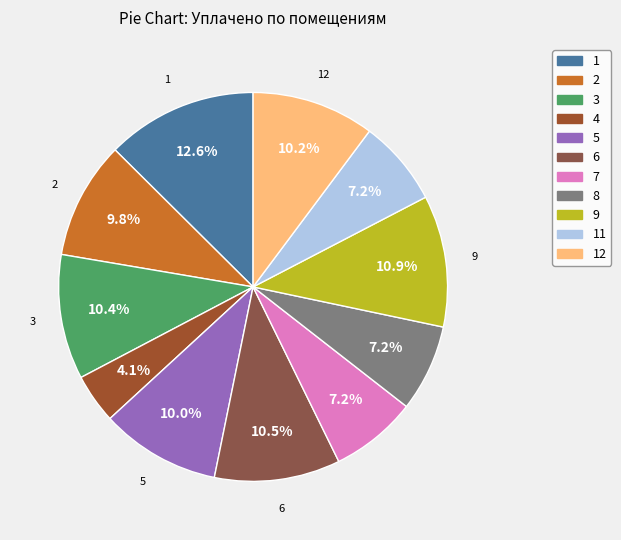

Does any single category account for the majority?

No